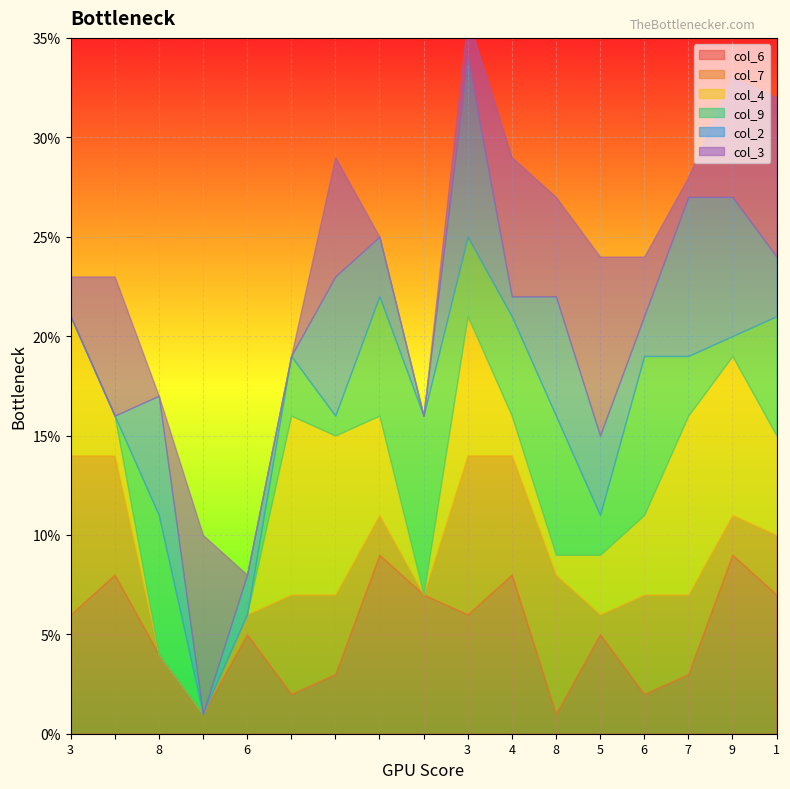

Is the value of col_7 at 0 greater than the value of col_4 at 9?

No